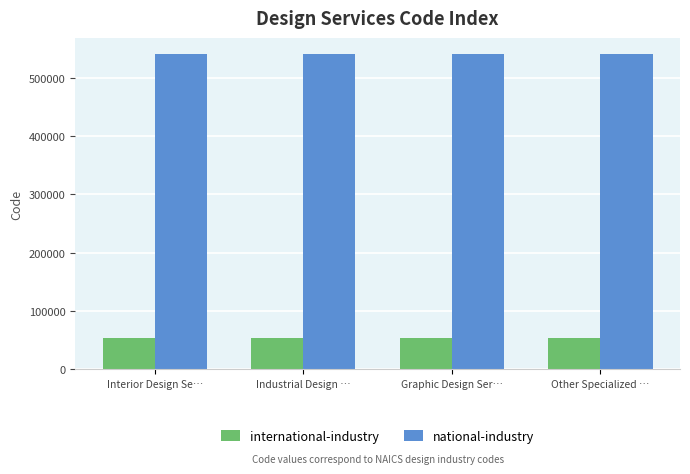

Rank the series by their maximum value, from lowest to highest.

international-industry, national-industry